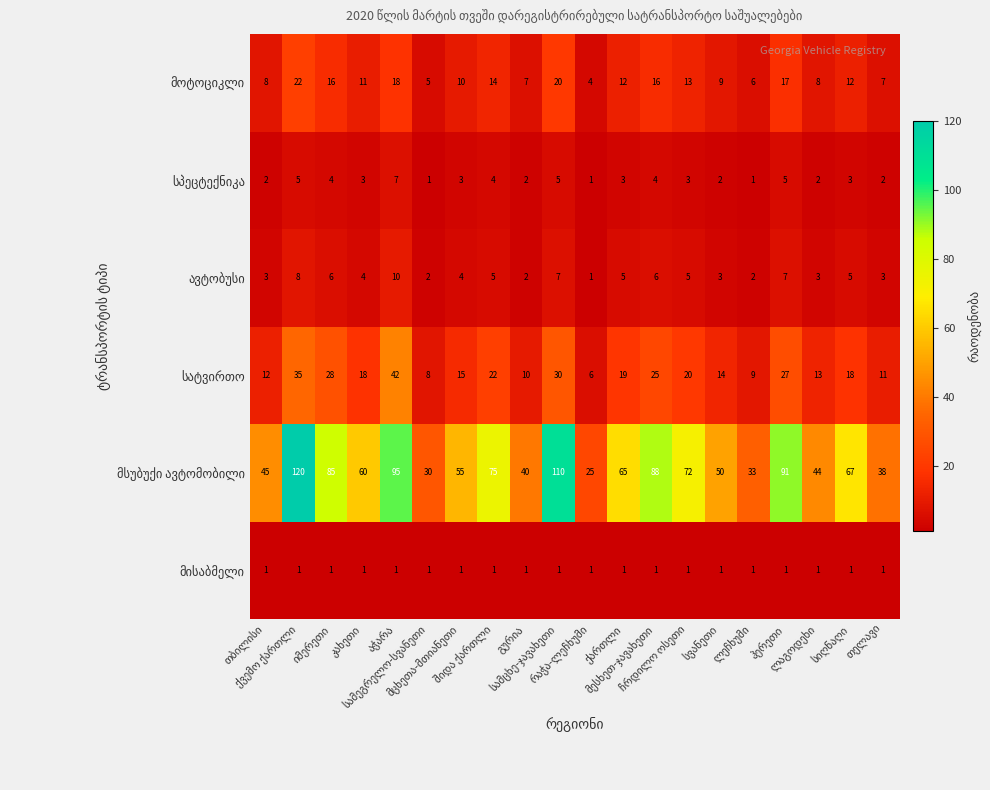

What is the maximum value shown in the chart?

120